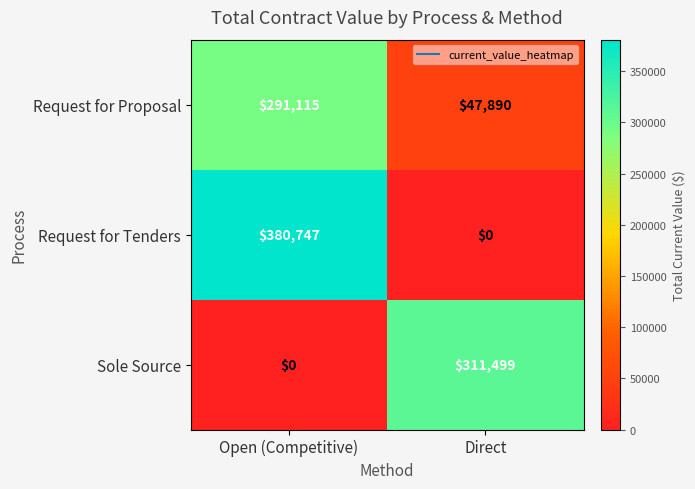

How many values in Request for Tenders are above zero?

1